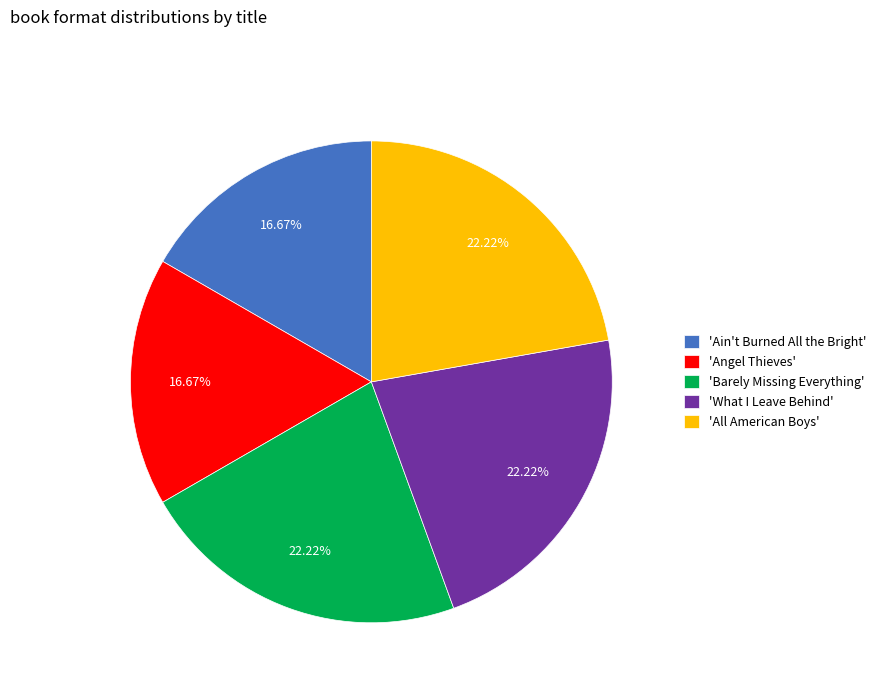

Combined, do 'Ain't Burned All the Bright' and 'All American Boys' account for over 50%?

No